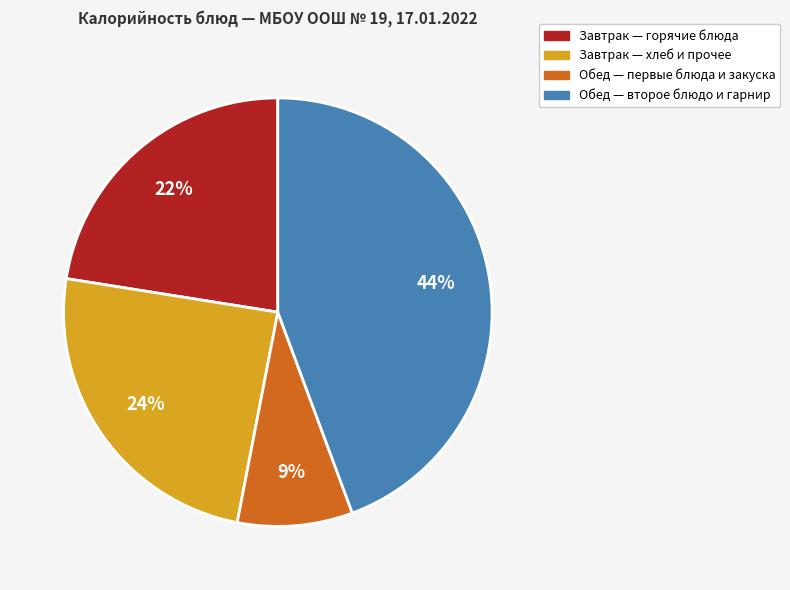

How many slices are in this pie chart?

4